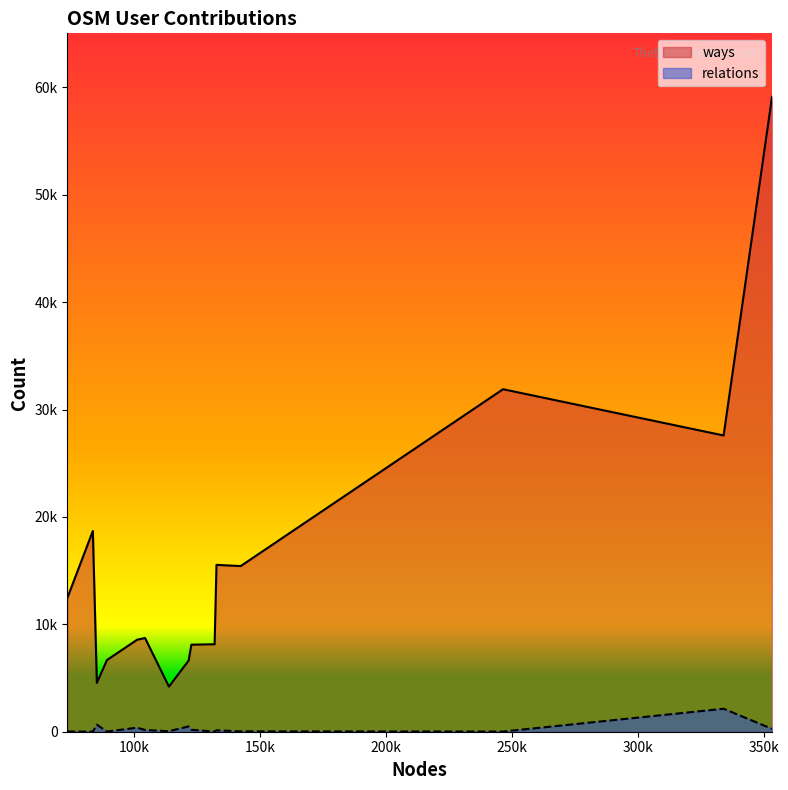

Does the chart display data point markers on the line(s)?

No